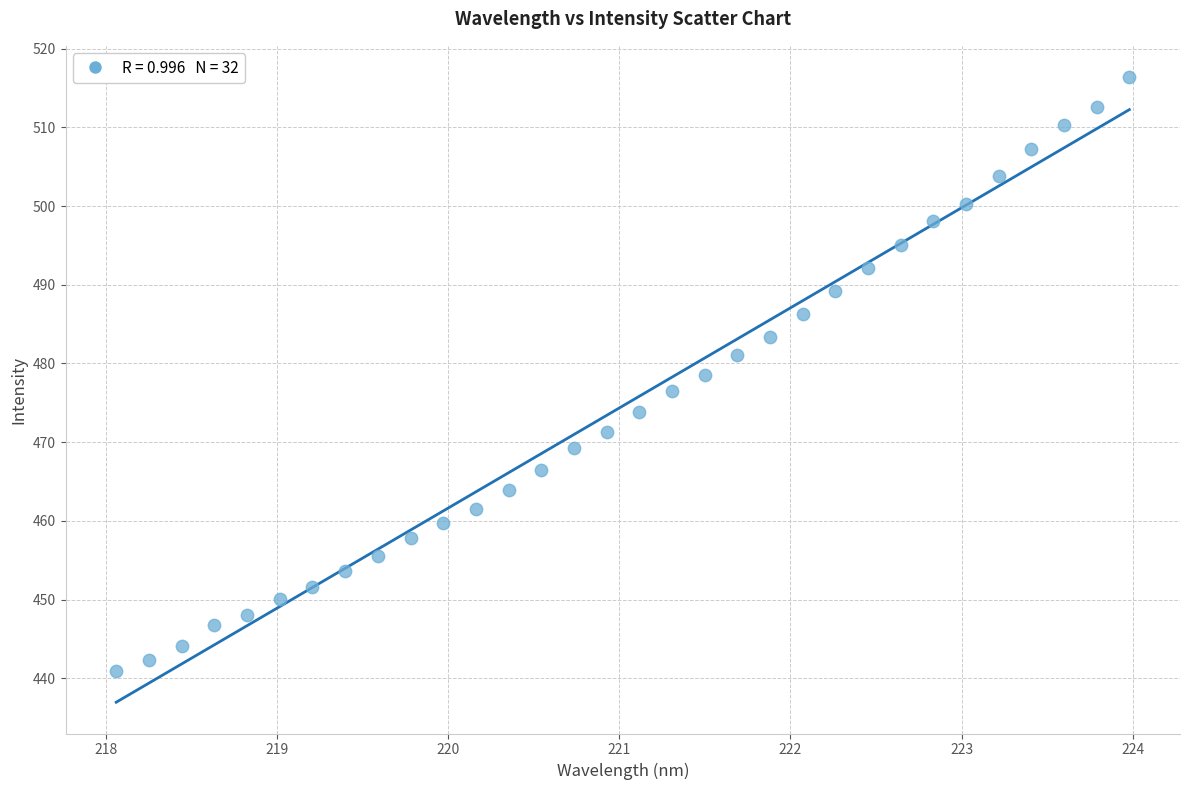

What is the range of Y values (max minus min)?

75.4